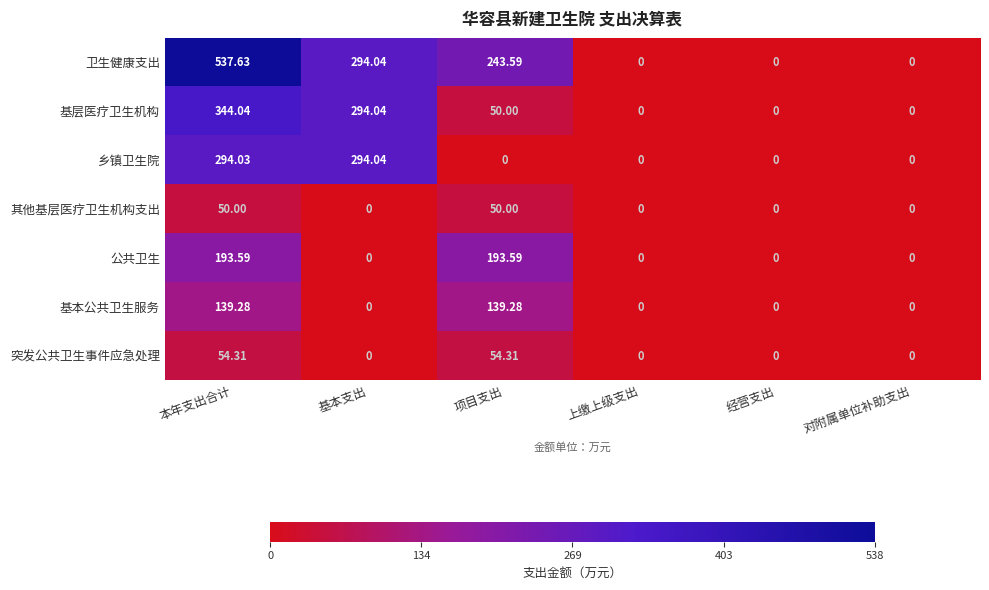

Which series has the largest range (max minus min)?

卫生健康支出